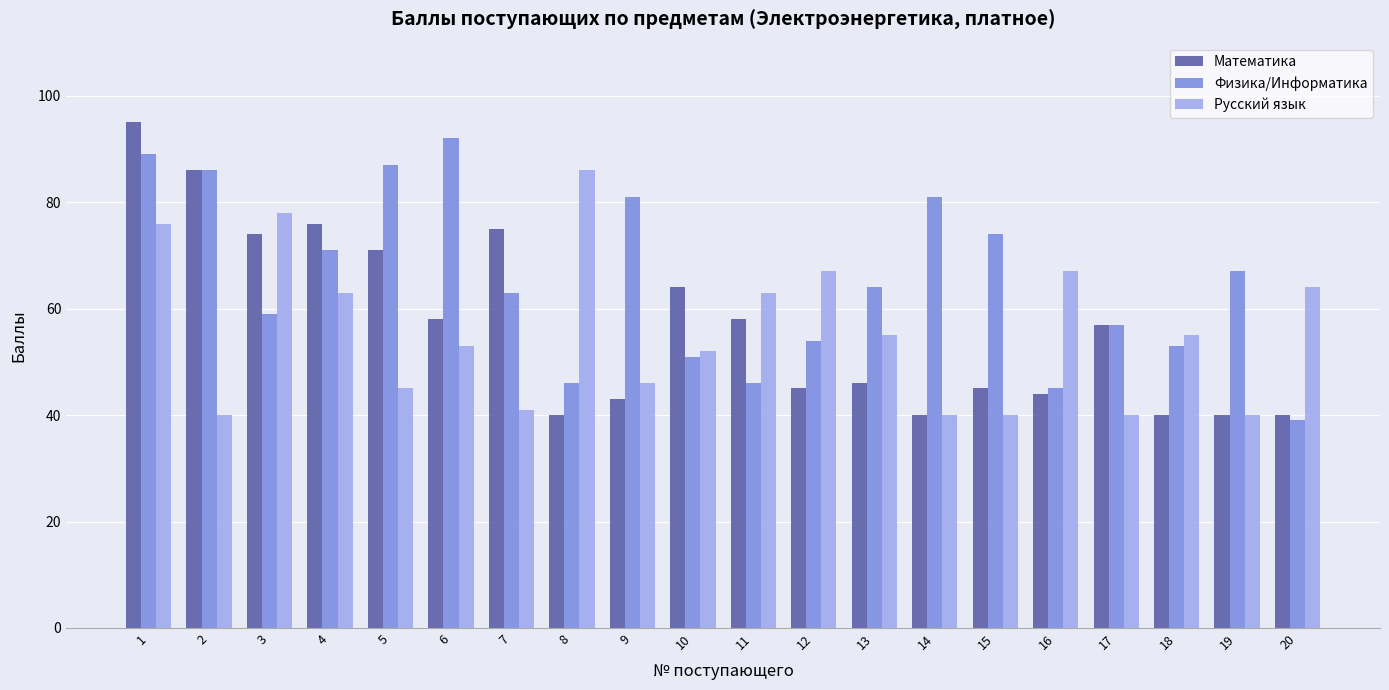

Reading left to right, extract all data points from this chart.

Математика: 95	86	74	76	71	58	75	40	43	64	58	45	46	40	45	44	57	40	40	40
Физика/Информатика: 89	86	59	71	87	92	63	46	81	51	46	54	64	81	74	45	57	53	67	39
Русский язык: 76	40	78	63	45	53	41	86	46	52	63	67	55	40	40	67	40	55	40	64